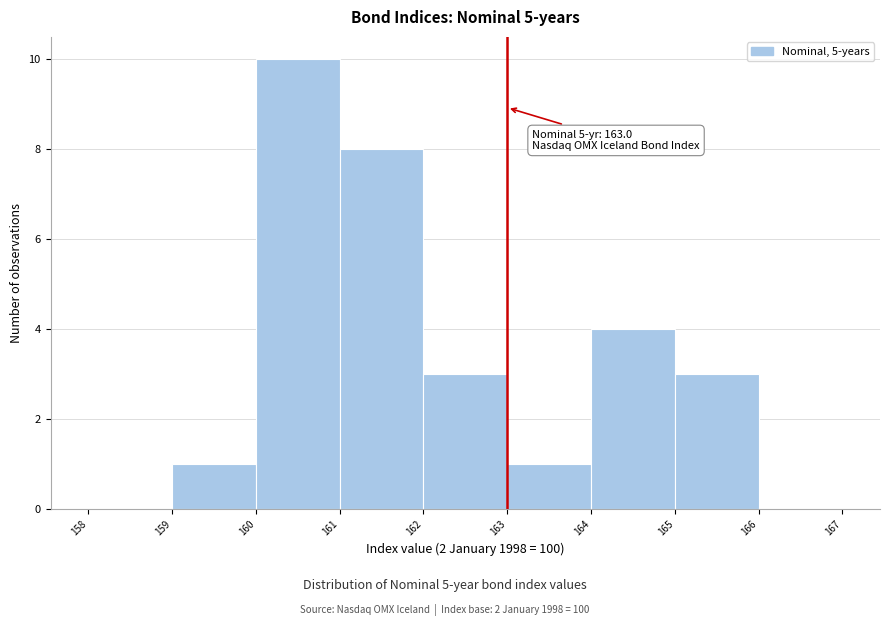

Over which range of the x-axis is the bar tallest?

160 to 161